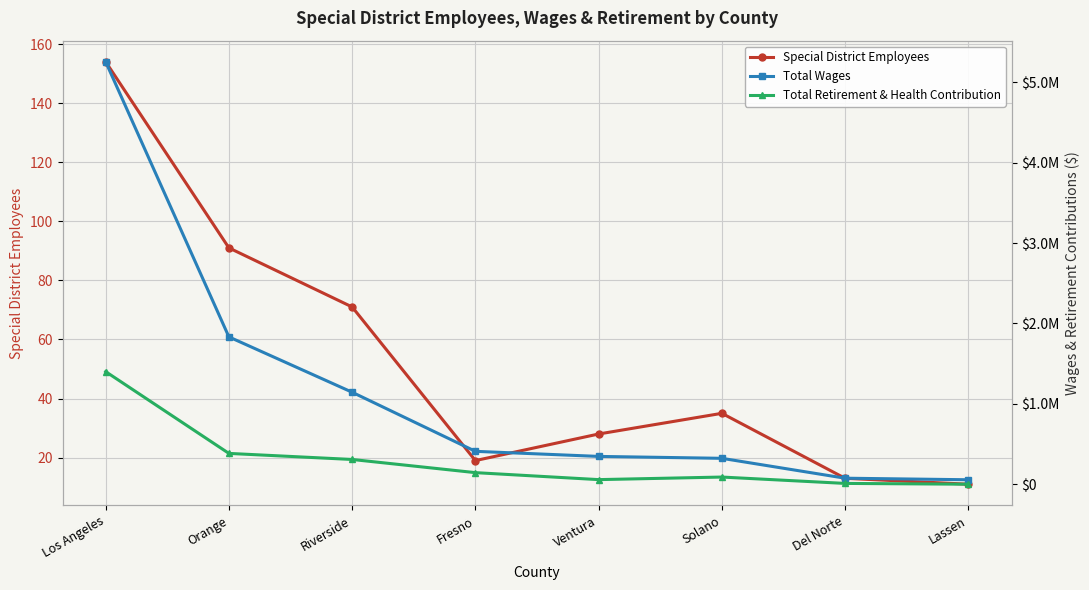

What is the label of the 1st point from the left?

Los Angeles